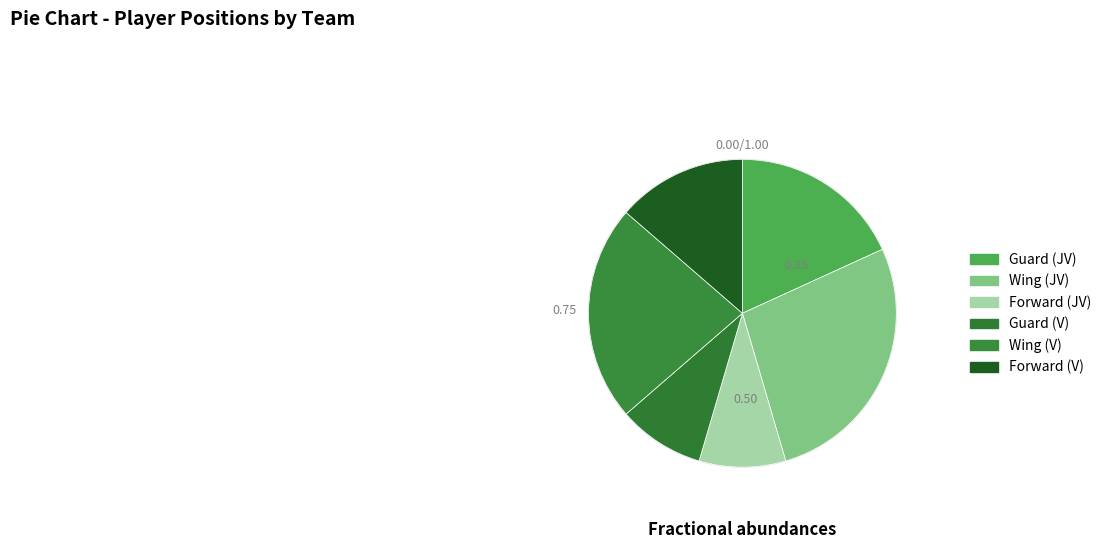

How many slices are in this pie chart?

6